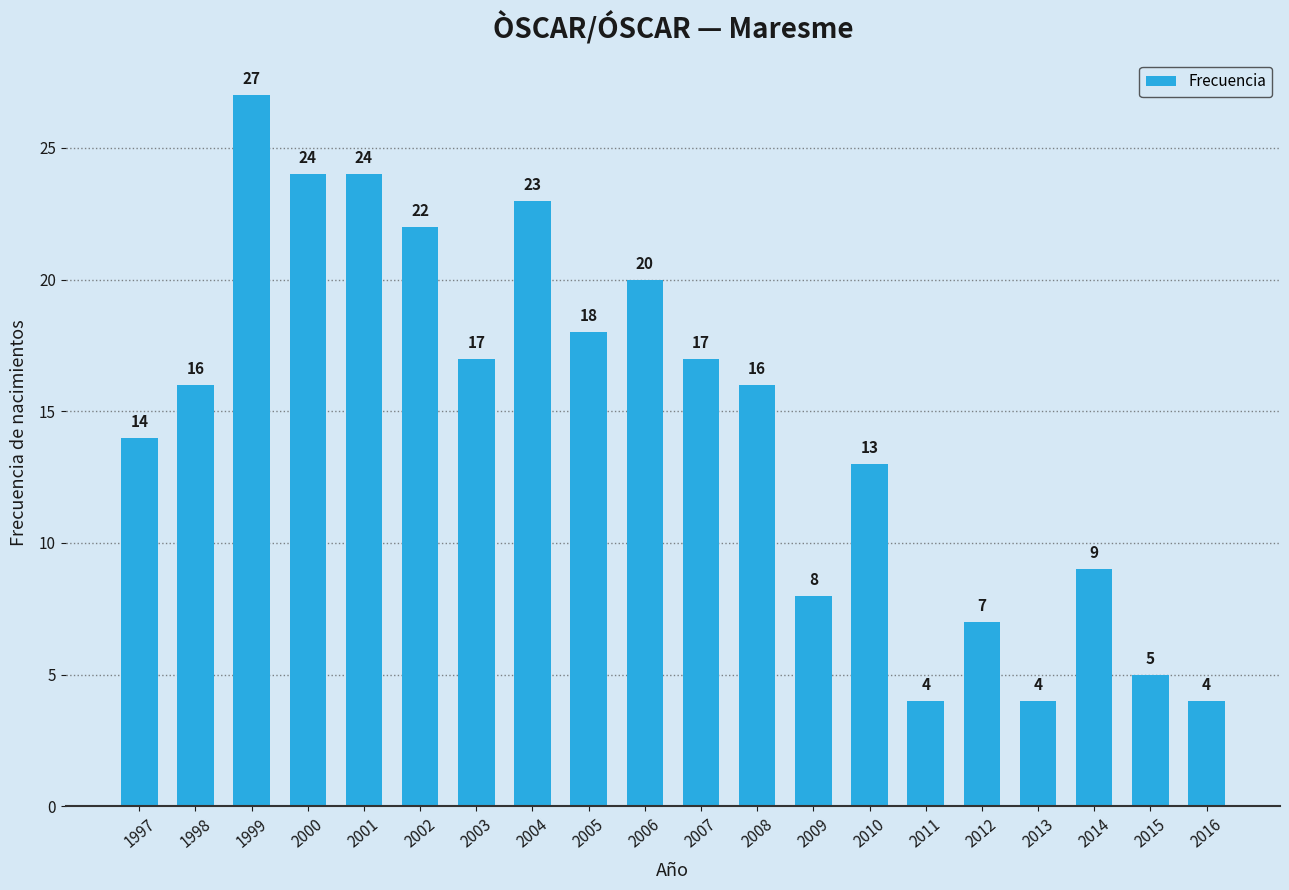

Approximately how many times larger is the value at 2013 compared to 2014?

0.4